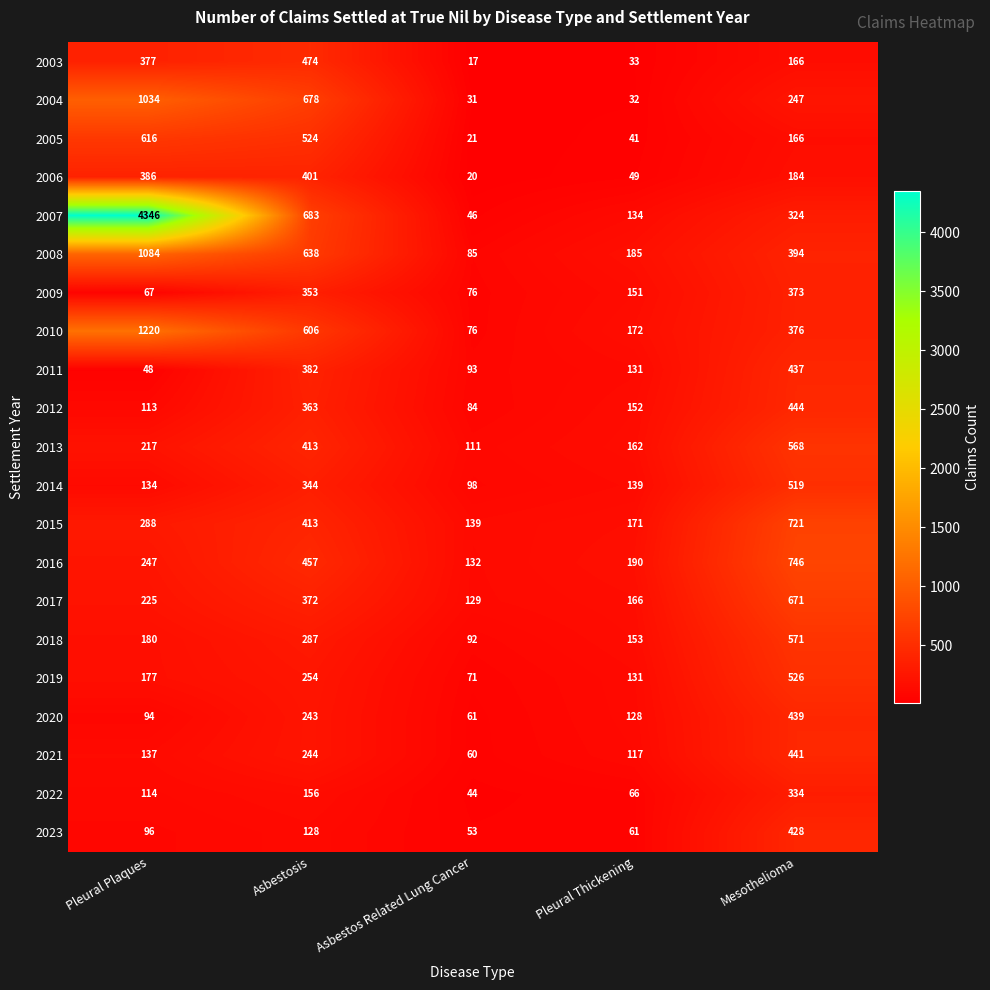

What is the average value of the 2014 series?

247